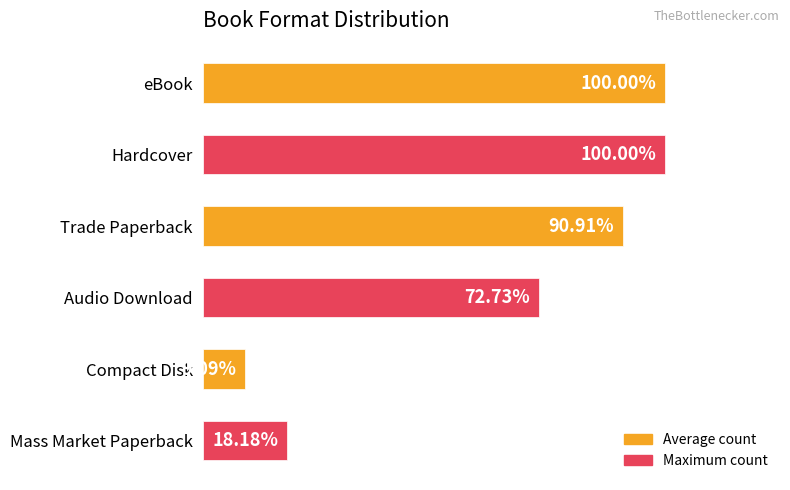

Are the bars horizontal?

Yes